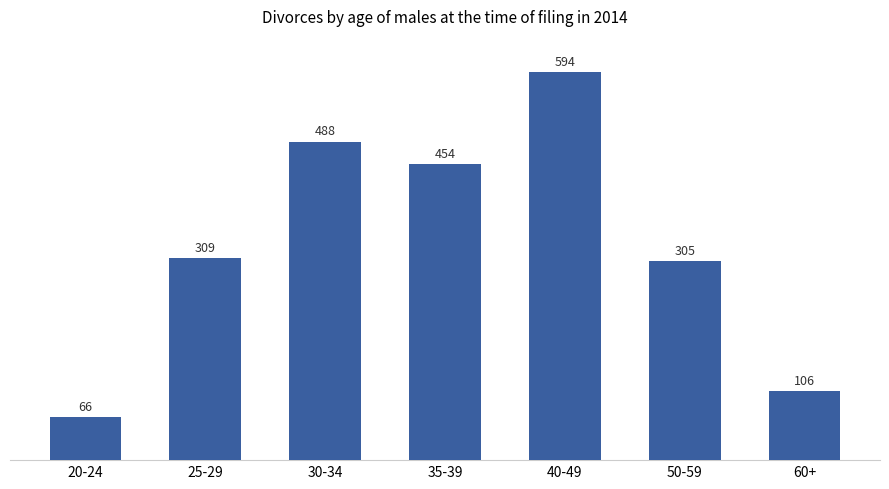

Is it true that the value at 20-24 is 37?

False